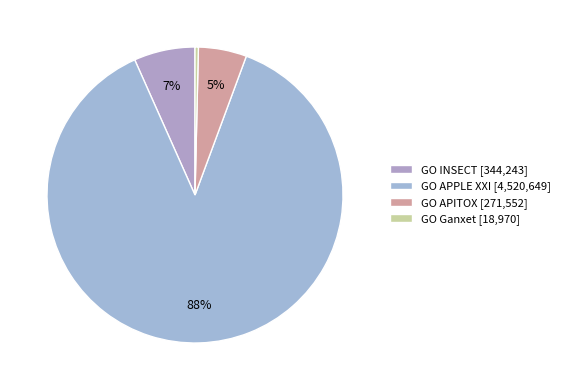

What is the largest slice in the pie chart?

GO APPLE XXI